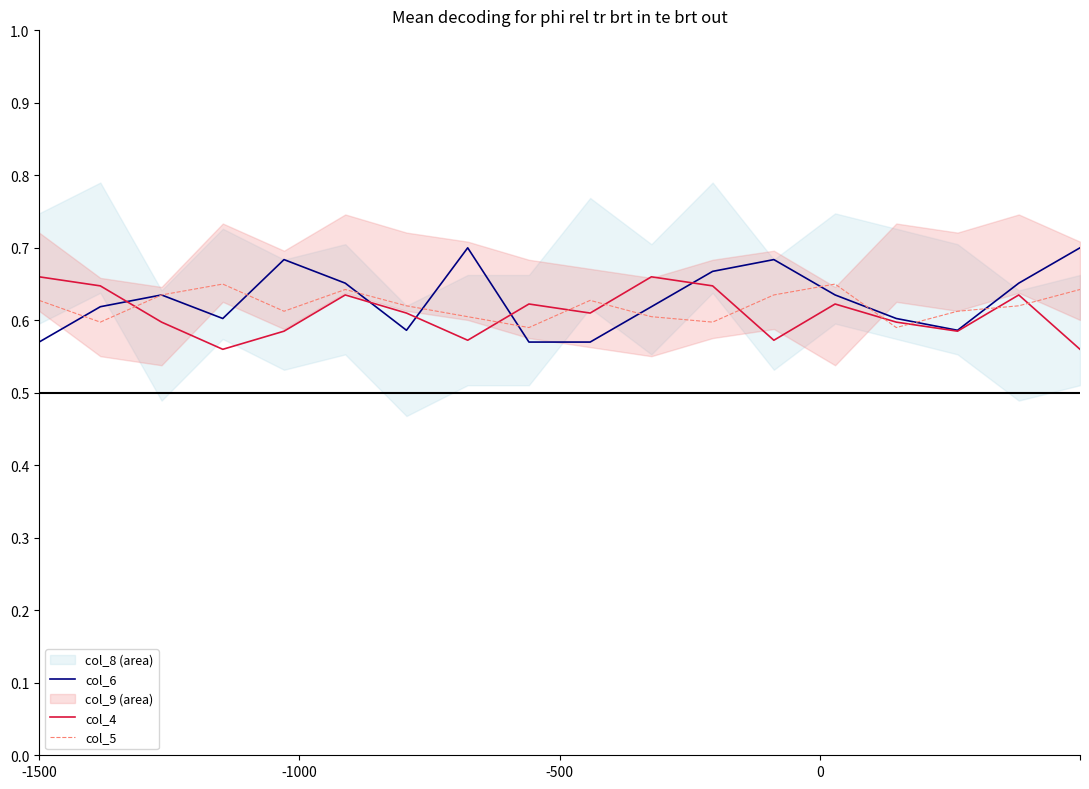

What is the value of the col_5 point at the 14th from the left?

0.6